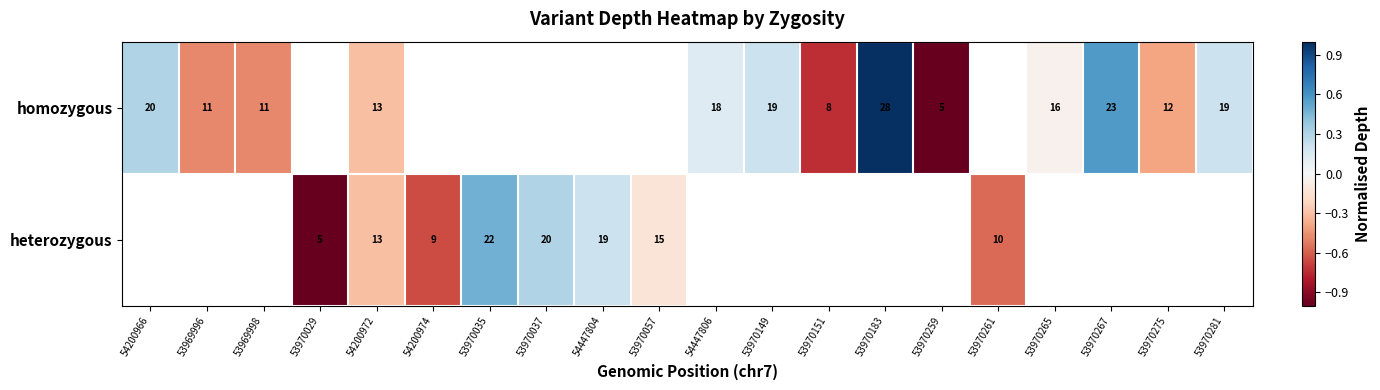

Is the value of heterozygous at 53970057 greater than the value of homozygous at 54447806?

No